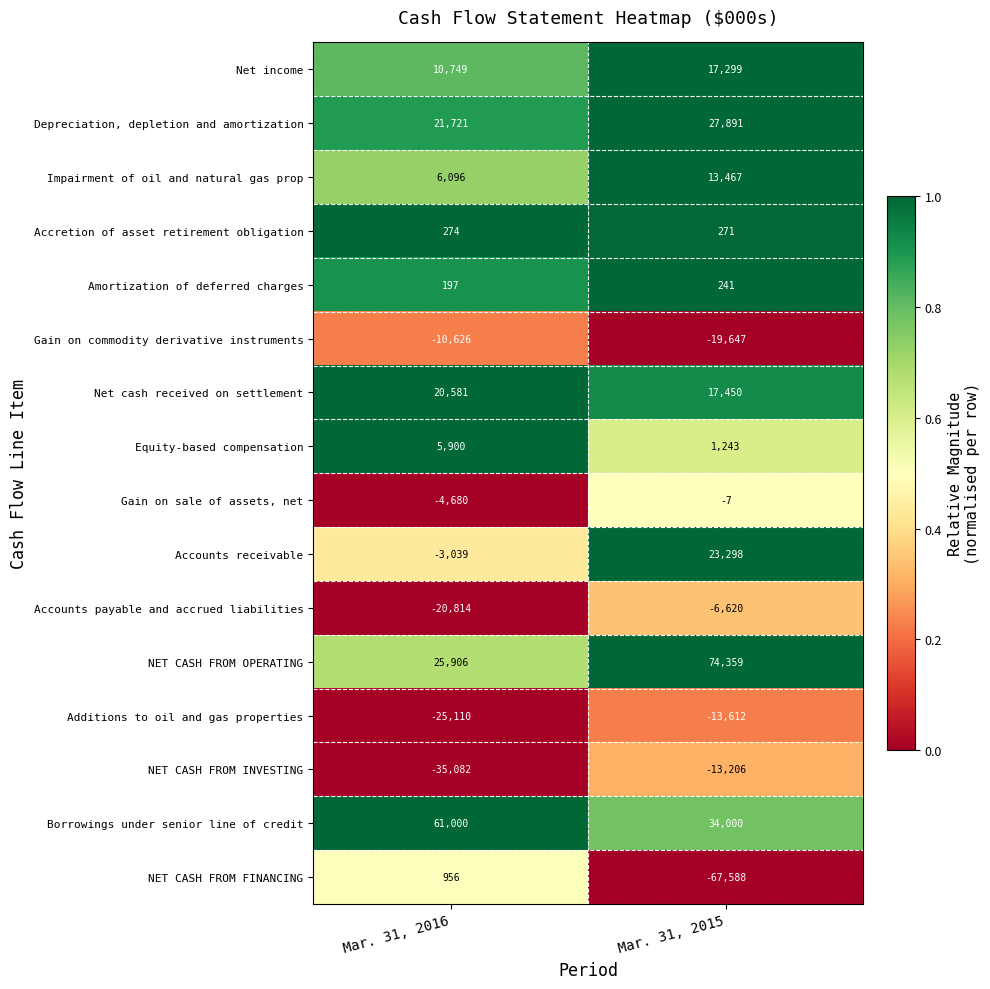

At which label does NET CASH FROM FINANCING reach its peak?

Mar. 31, 2016